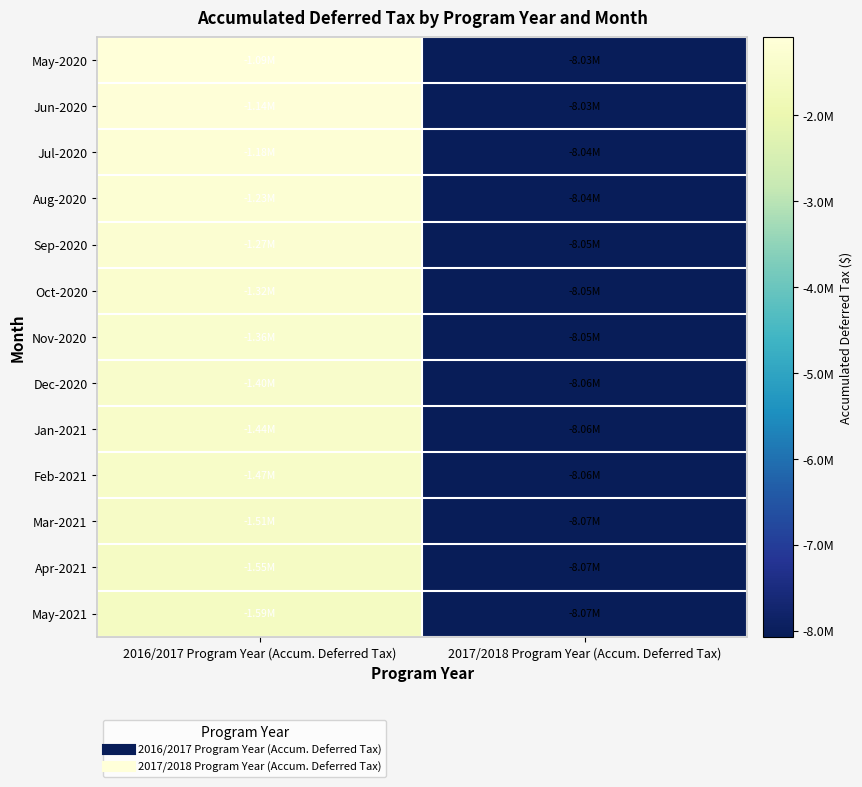

Which has a higher value, 2017/2018 Program Year (Accum. Deferred Tax) or 2016/2017 Program Year (Accum. Deferred Tax)?

2016/2017 Program Year (Accum. Deferred Tax)